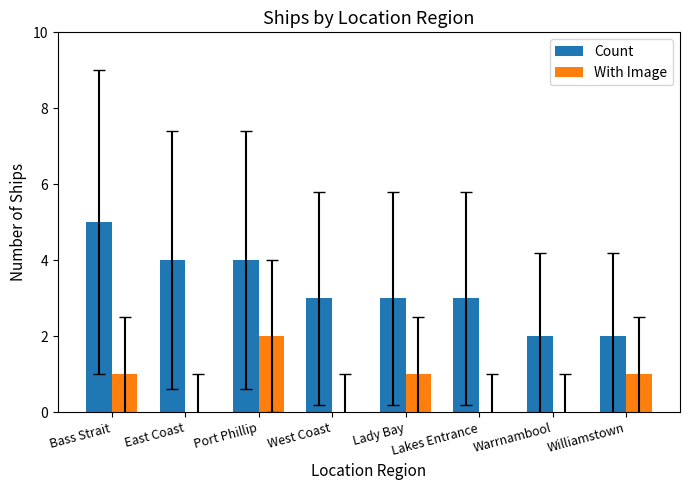

What is the sum of the Count values at Lady Bay and Bass Strait?

8